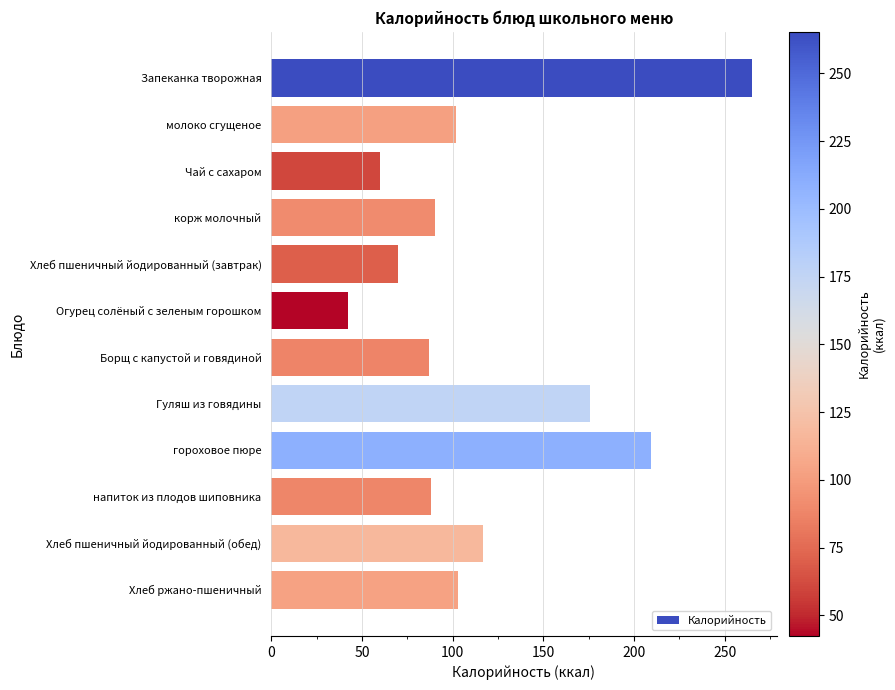

What is the difference between the maximum and minimum values?

222.9